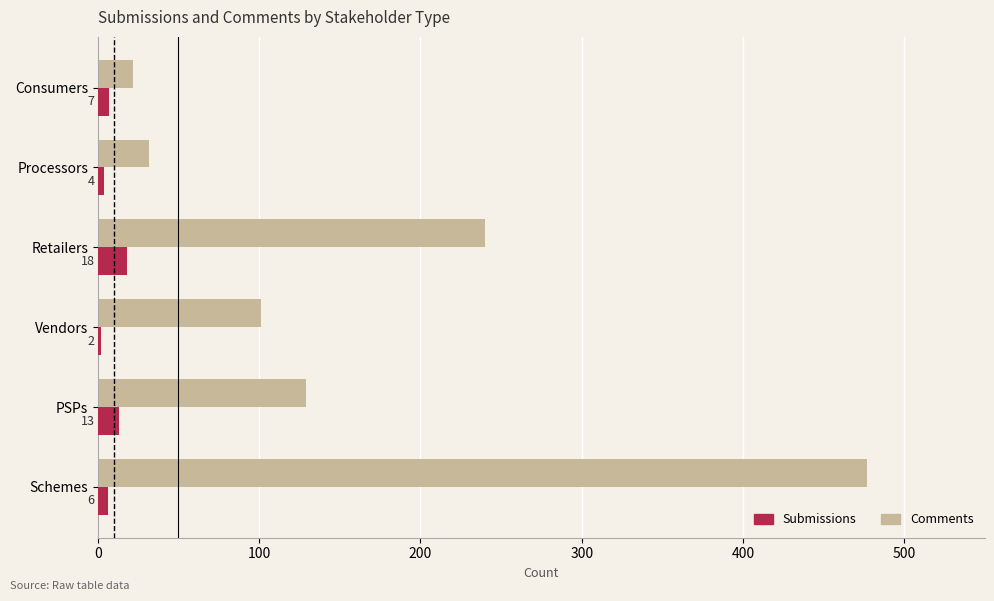

Which category has the highest value in the Submissions series?

Retailers